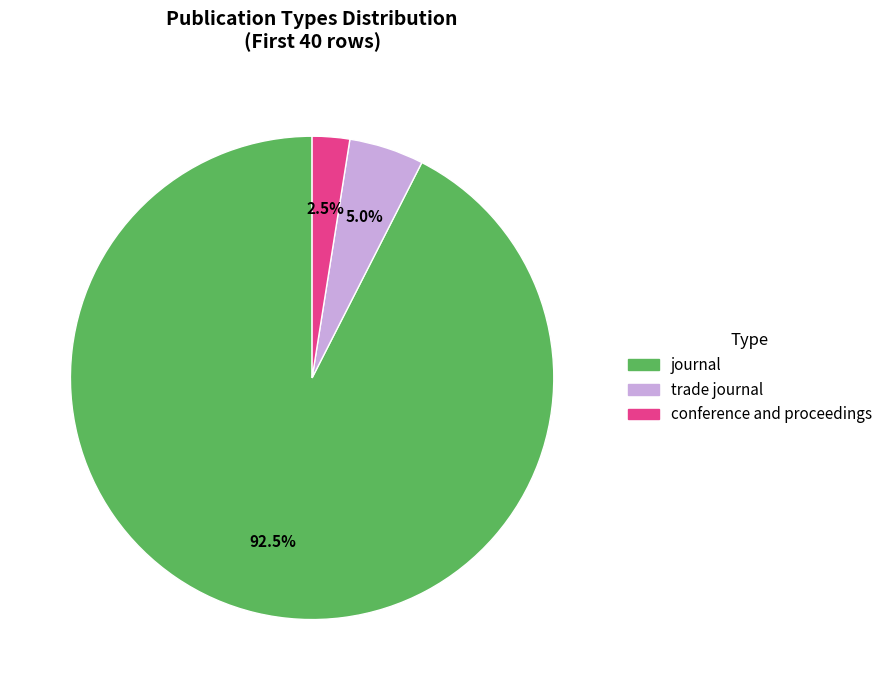

Which has a higher value, trade journal or conference and proceedings?

trade journal